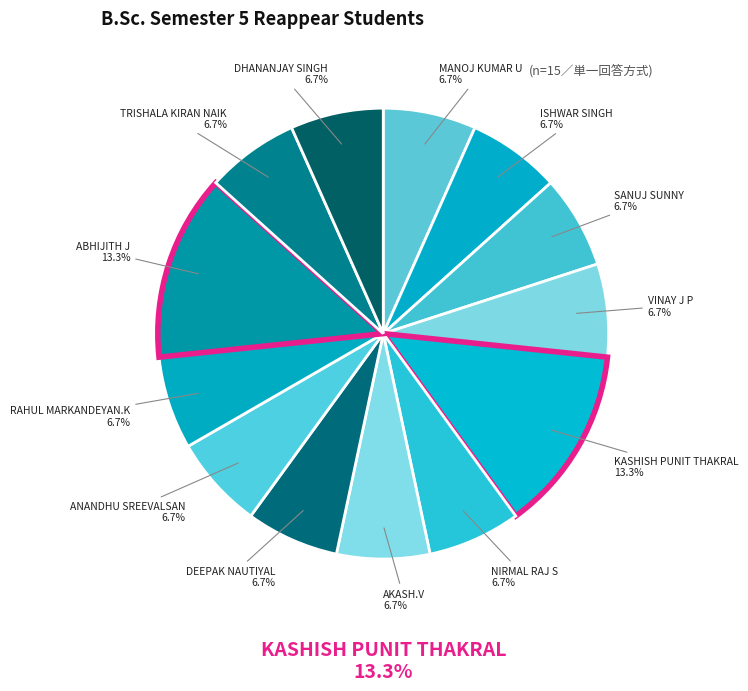

To the nearest percent, what is the combined percentage of ABHIJITH J and DHANANJAY SINGH?

20%